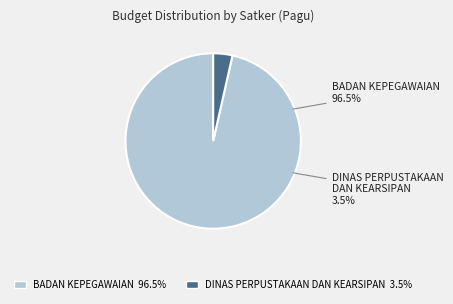

Does BADAN KEPEGAWAIAN DAN PENGEMBANGAN SUMBER DAYA MANUSIA account for over 50% of the chart?

Yes